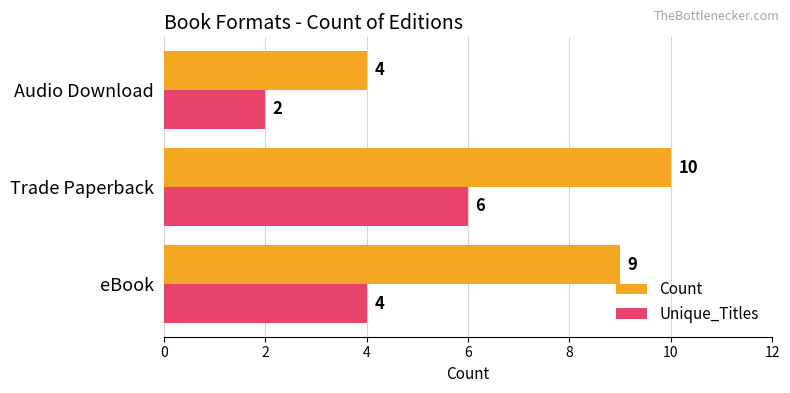

How many data points in Count are less than 9?

1